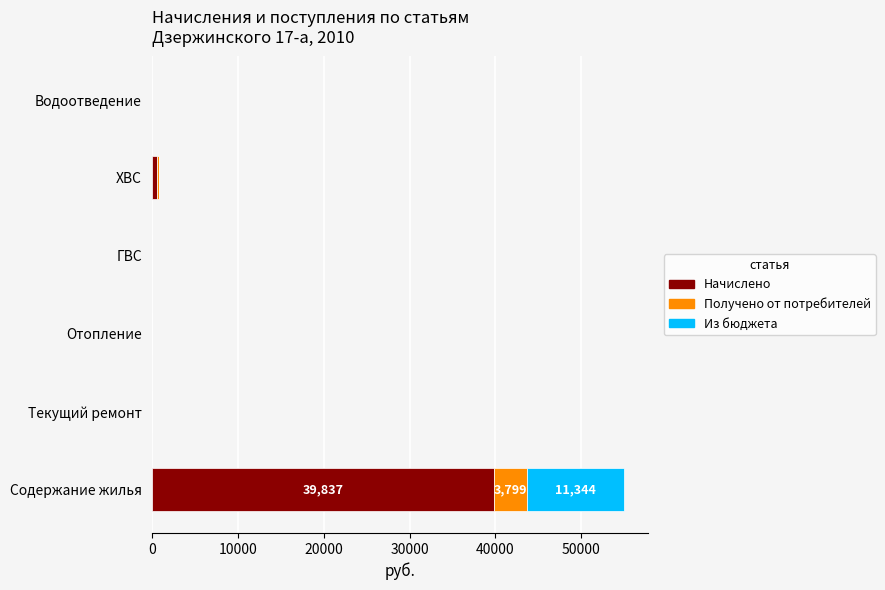

The Начислено series shows 23414.8 at Отопление. True or false?

False